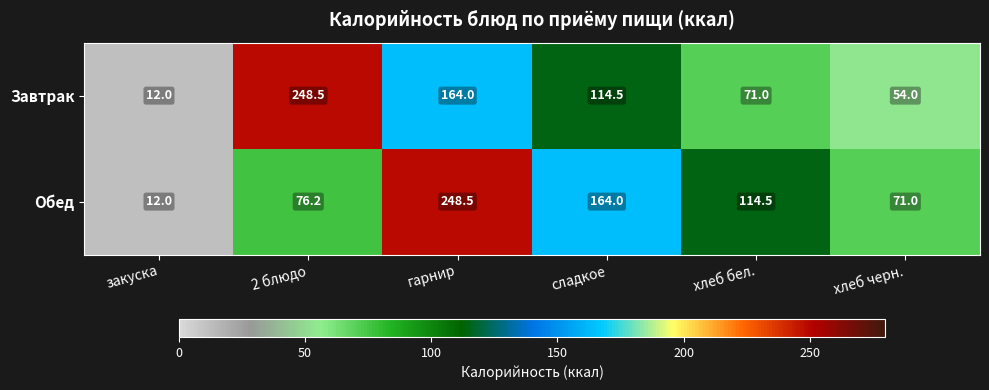

Is it true that Обед equals 114.5 at хлеб бел.?

True